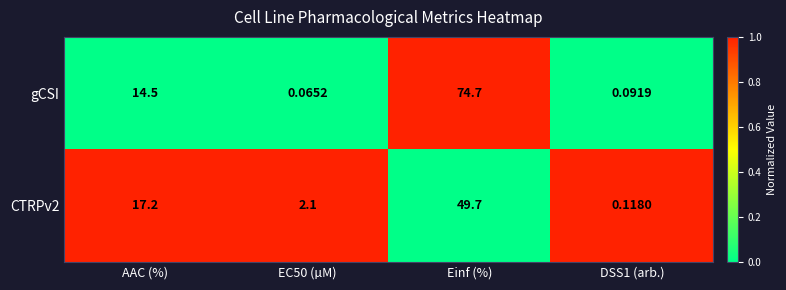

At which label does gCSI first exceed 14?

AAC (%)